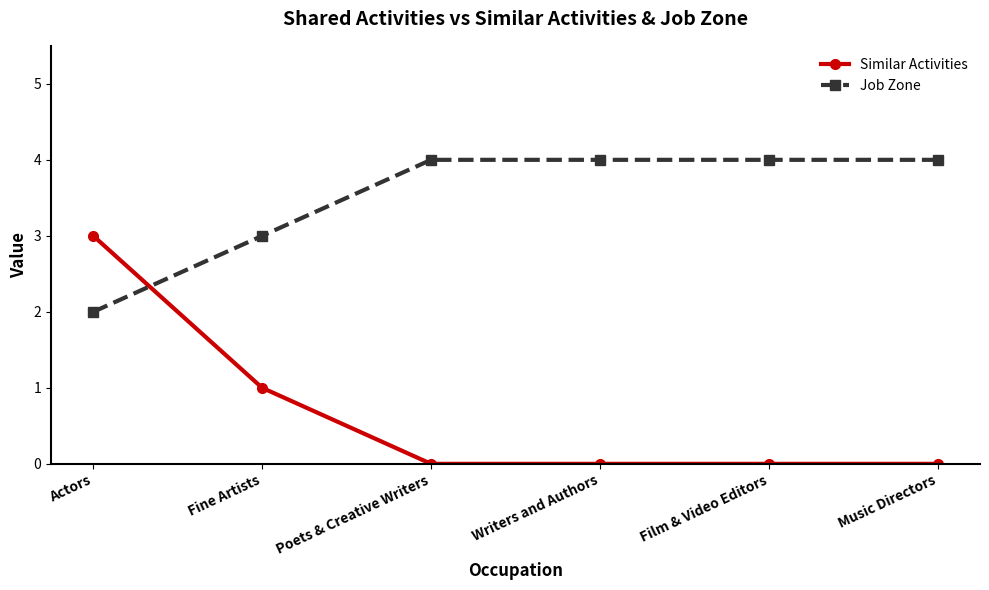

Which series has the largest range (max minus min)?

Similar Activities